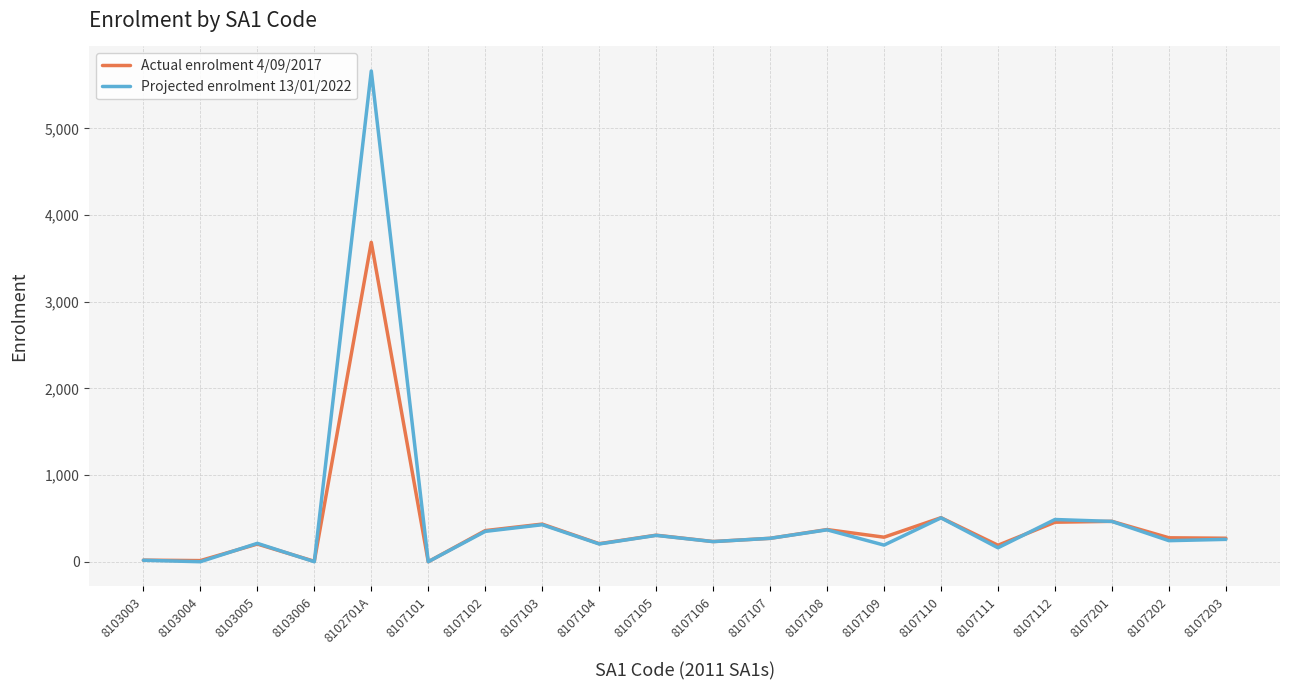

How many interior local valleys does the Actual enrolment 4/09/2017 series have?

7